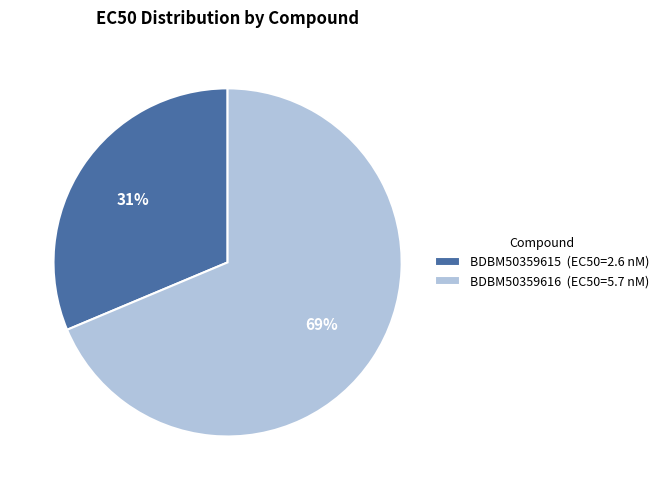

How many slices are in this pie chart?

2